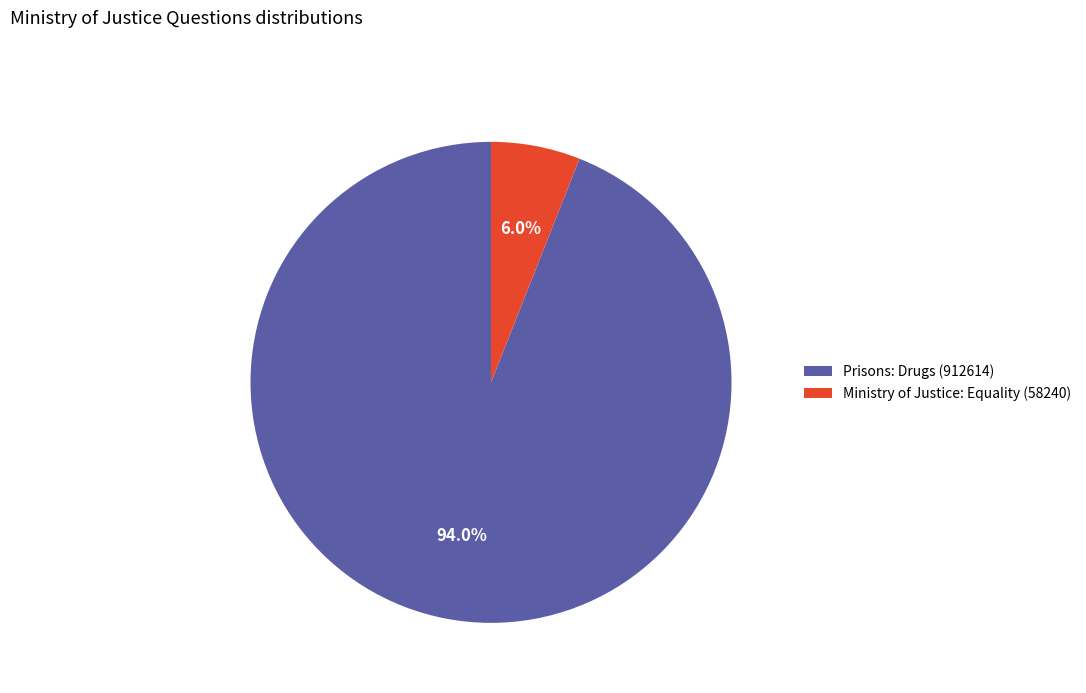

Rank the categories by value from lowest to highest.

Ministry of Justice: Equality (58240), Prisons: Drugs (912614)